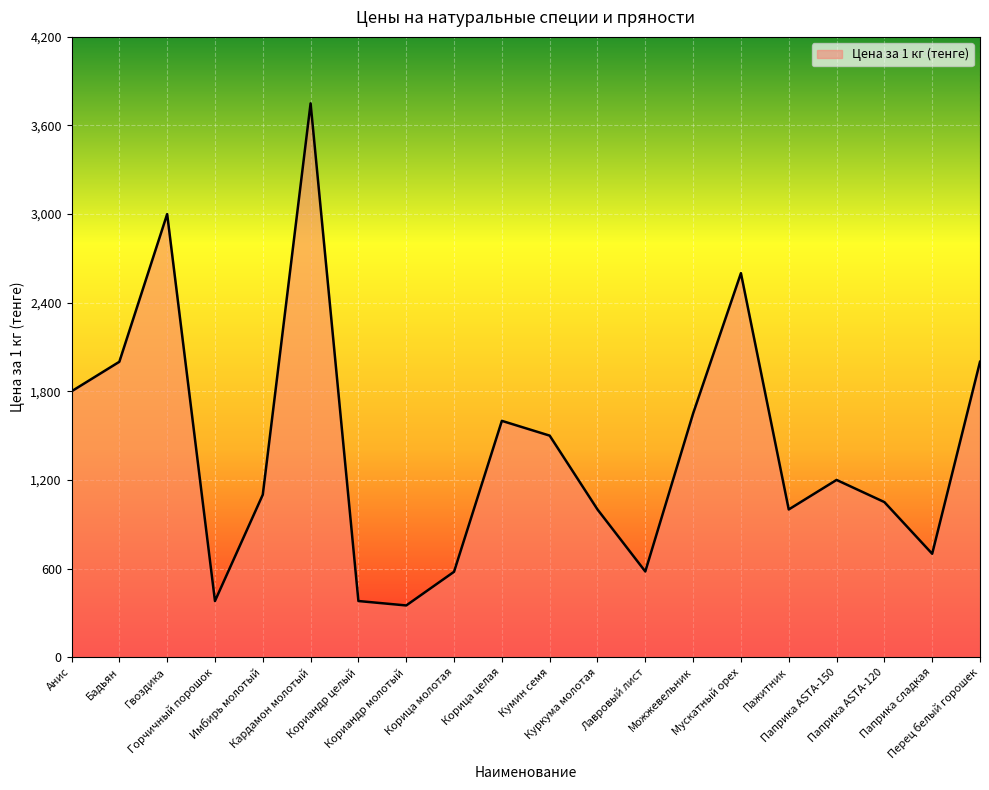

What is the maximum value shown in the chart?

3750